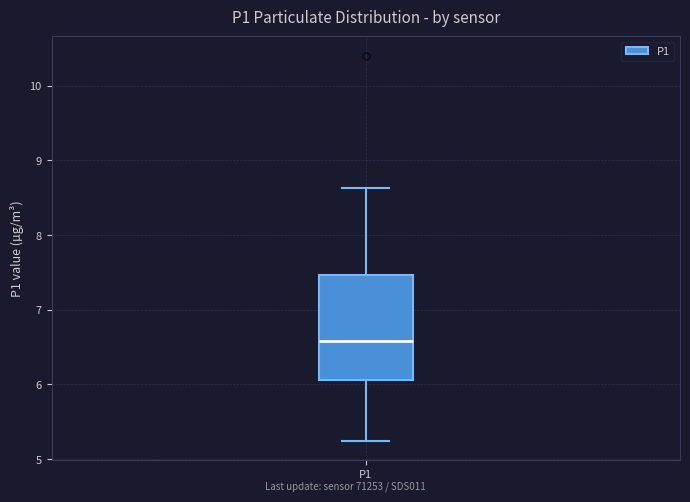

Transcribe this box plot: give where the median line is, the range the box spans, and where the two whiskers end, as read against the y-axis. The values are not printed on the chart, so give them approximately, as read against the axis.

median 6.6, box 6.1 to 7.5, whiskers 5.3 to 8.6